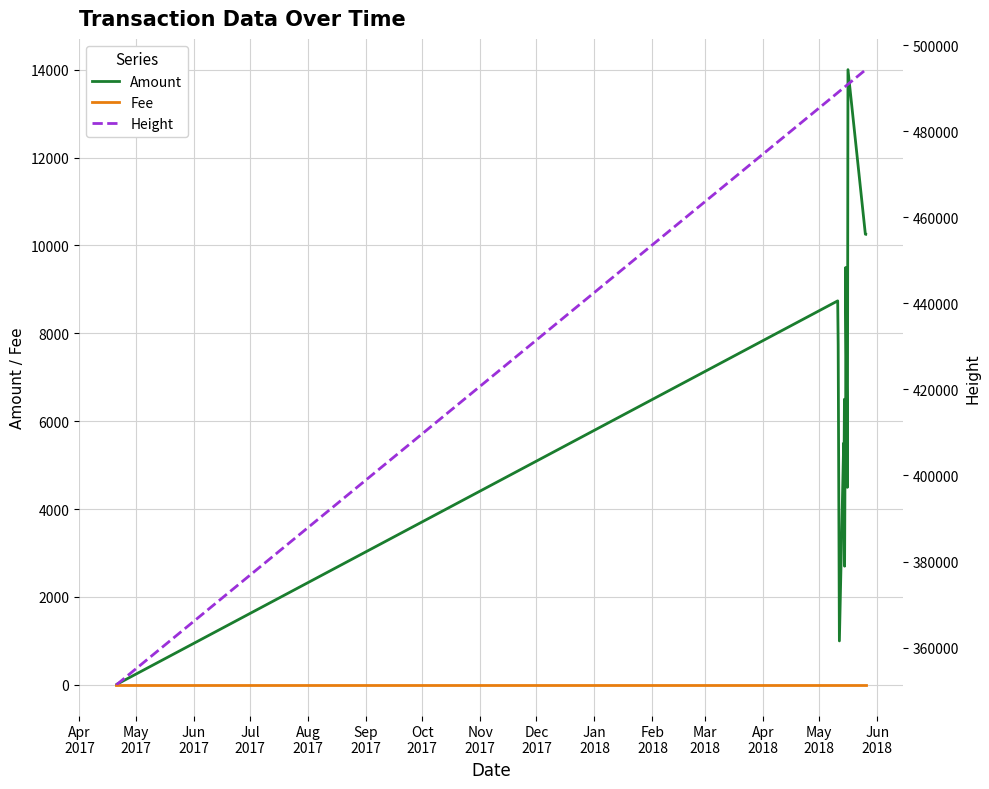

What is the maximum value for Amount?

14002